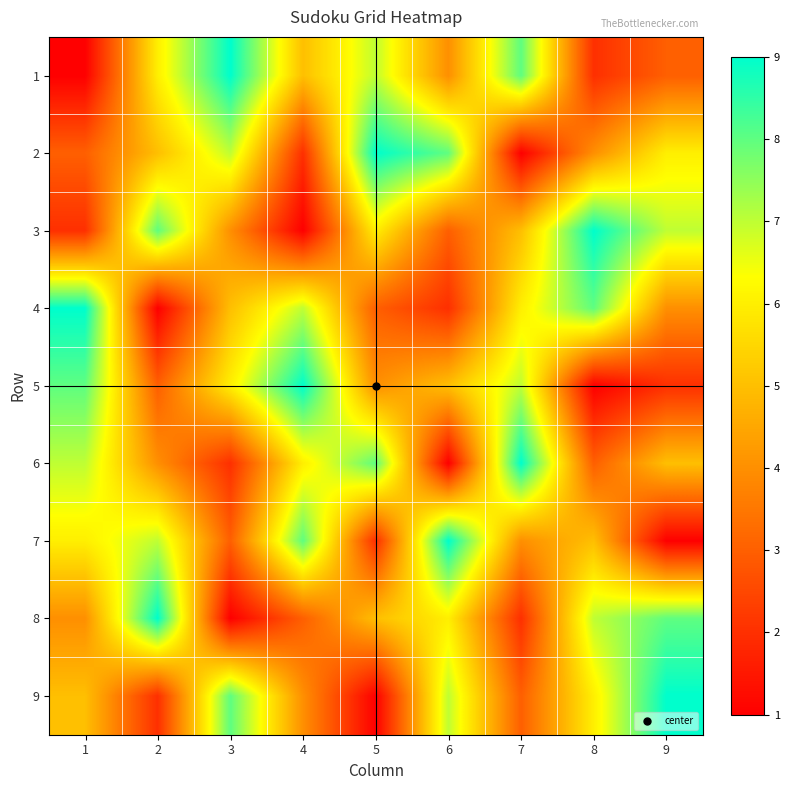

Rank the series at 5 from lowest to highest value.

9, 7, 4, 5, 8, 3, 1, 6, 2